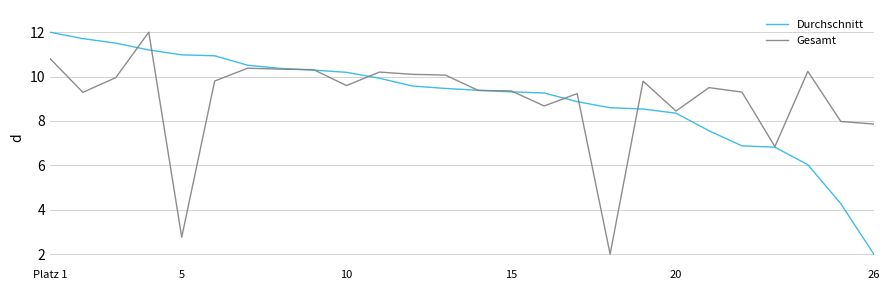

What is the difference between the maximum and minimum values in the Durchschnitt series?

10.0